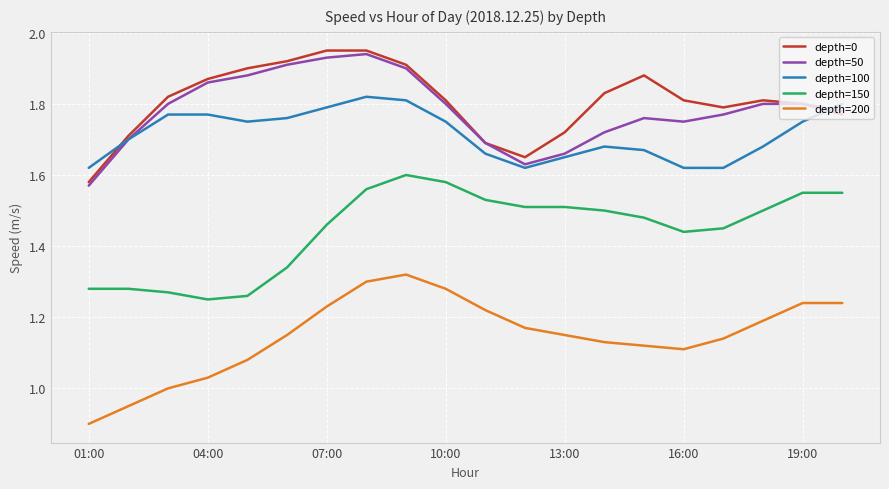

Does the chart display data point markers on the line(s)?

No